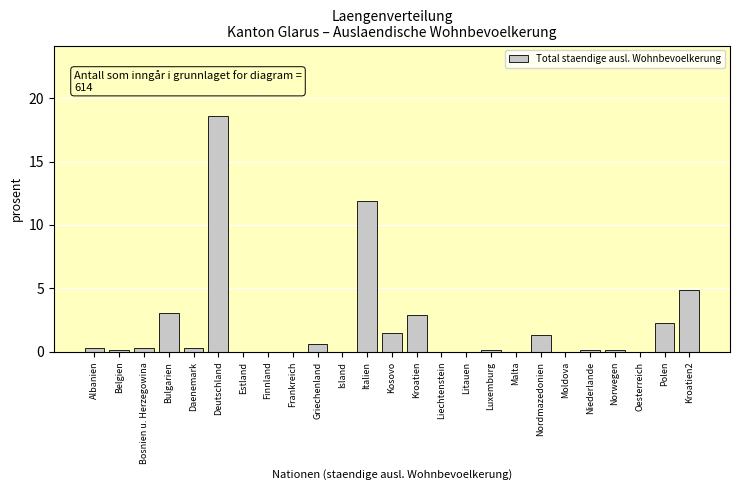

Reading left to right, transcribe all the data shown in this chart.

Albanien=0.3	Belgien=0.2	Bosnien u. Herzegowina=0.3	Bulgarien=3.1	Daenemark=0.3	Deutschland=18.6	Estland=0.0	Finnland=0.0	Frankreich=0.0	Griechenland=0.7	Island=0.0	Italien=11.9	Kosovo=1.5	Kroatien=2.9	Liechtenstein=0.0	Litauen=0.0	Luxemburg=0.2	Malta=0.0	Nordmazedonien=1.3	Moldova=0.0	Niederlande=0.2	Norwegen=0.2	Oesterreich=0.0	Polen=2.3	Kroatien2=4.9